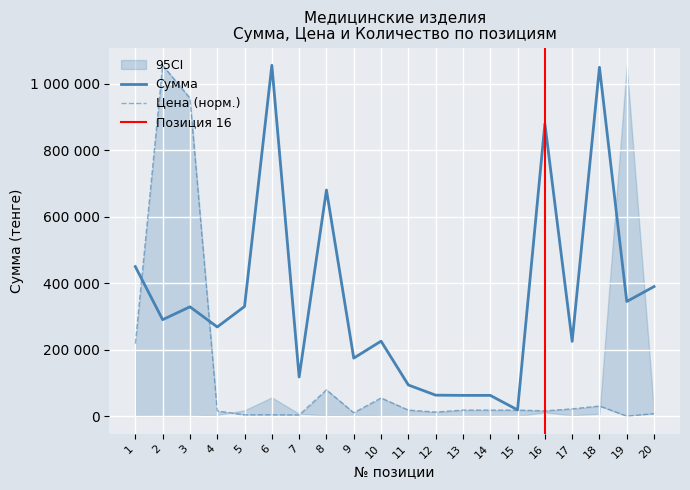

What is the lowest value of the Цена series?

66.9